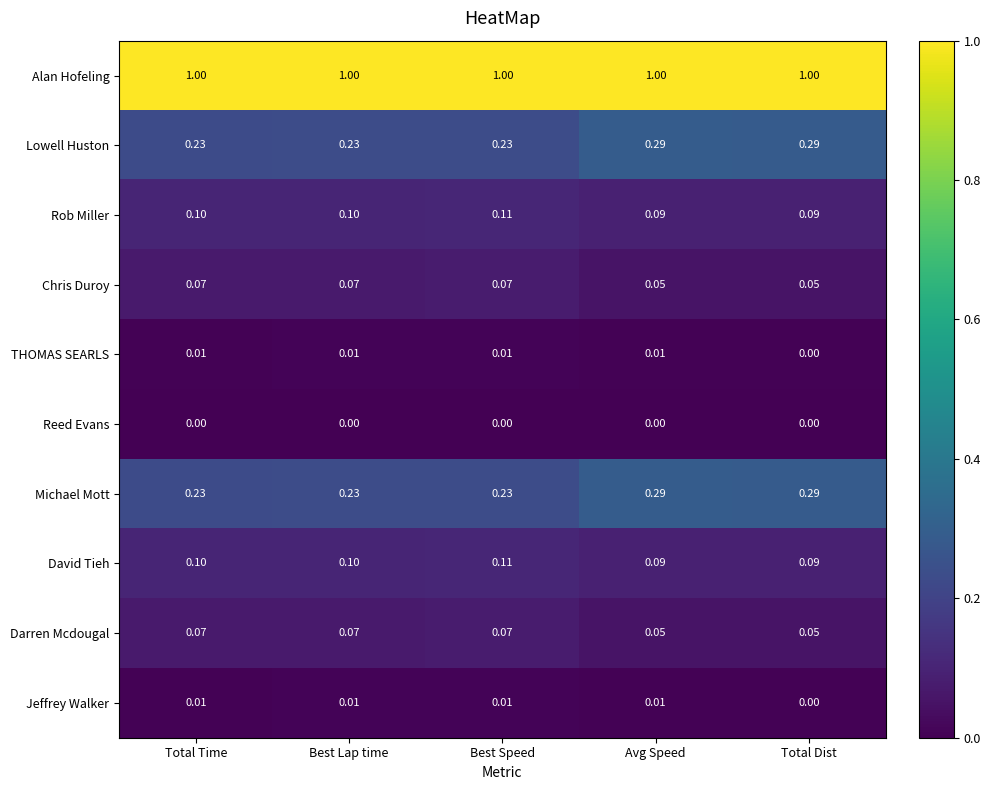

How many categories are shown in the chart?

5